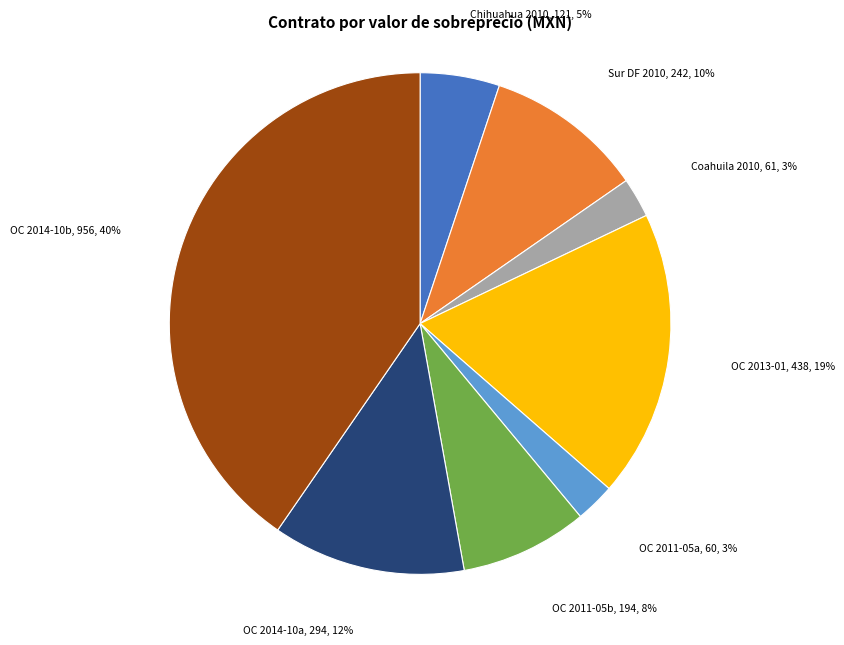

To the nearest percent, what is the average slice percentage?

12%